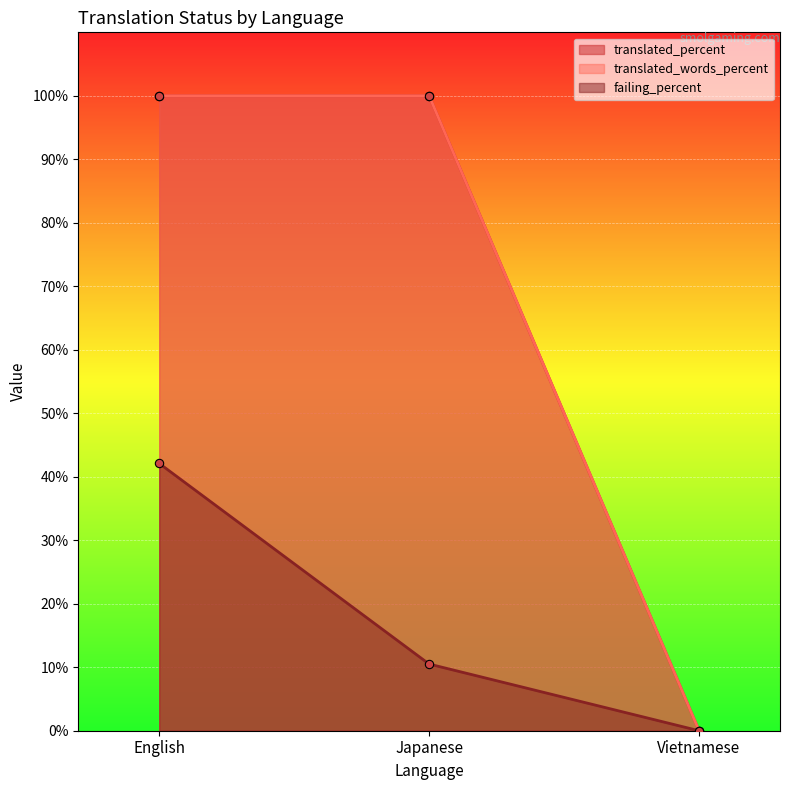

The value of translated at Japanese is 100.0. True or false?

True